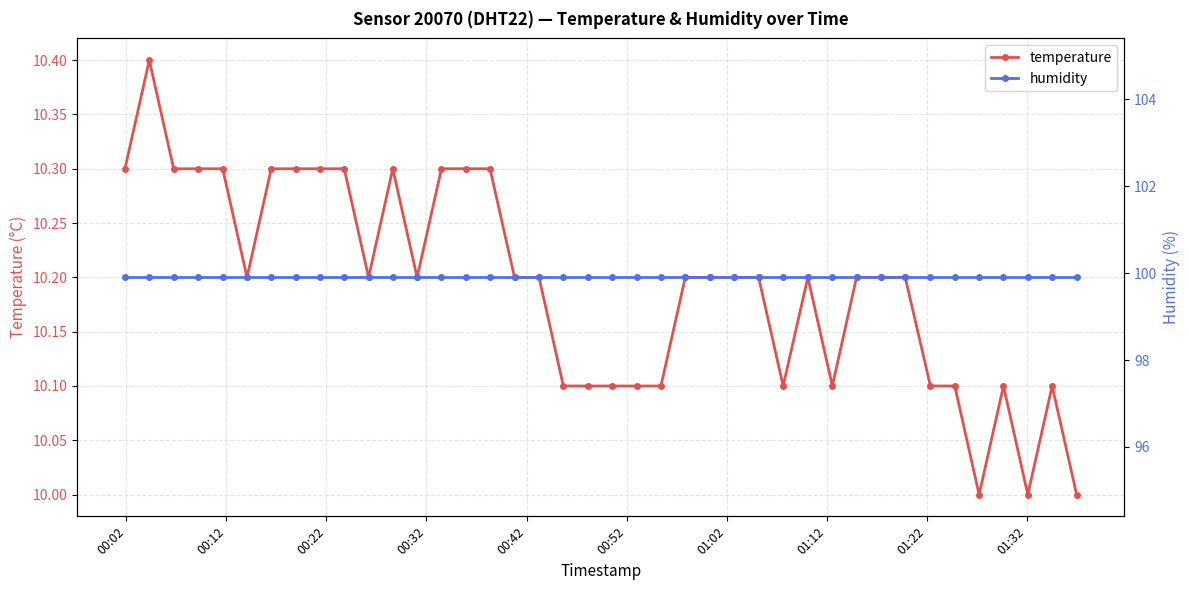

True or false: temperature and humidity intersect in this chart.

False